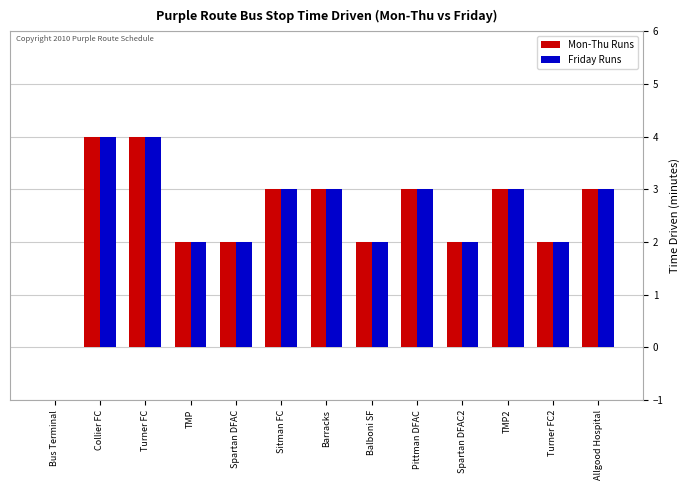

Is the value of Mon-Thu Runs at Bus Terminal greater than the value of Friday Runs at Balboni SF?

No